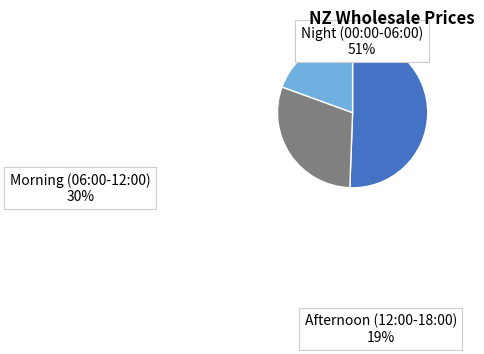

Which slice is the largest?

Night (00:00-06:00)